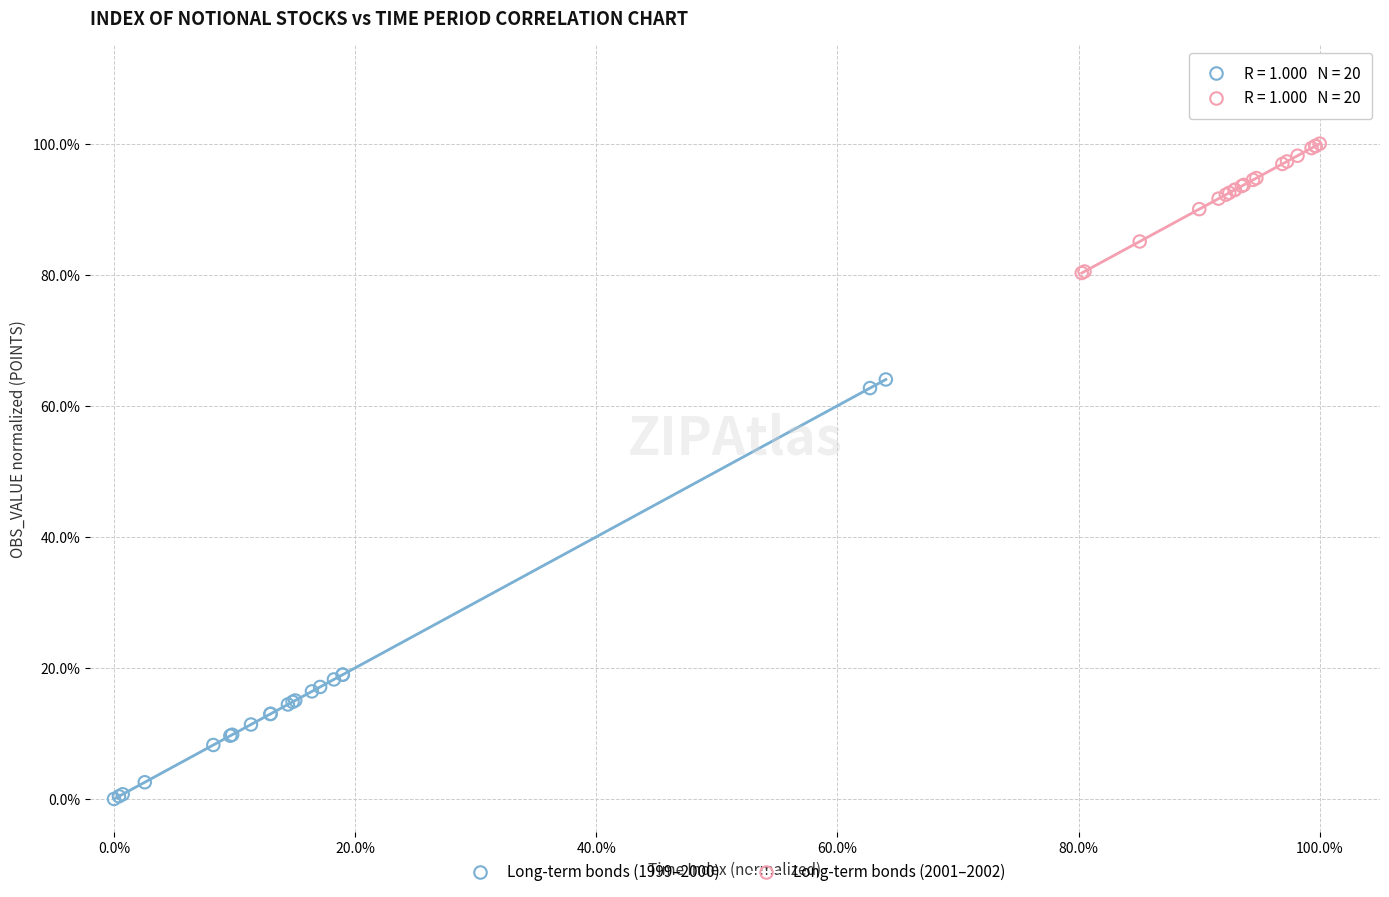

Which series has the widest spread of Y values?

Long-term bonds (1999–2000)